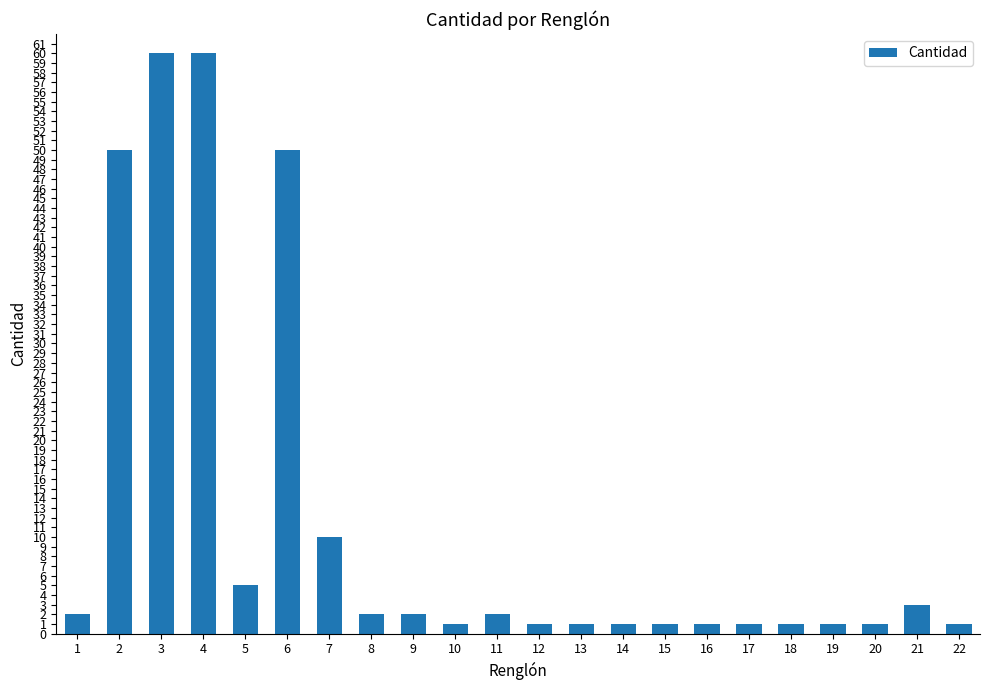

True or false: the data shows 82 at 6.

False